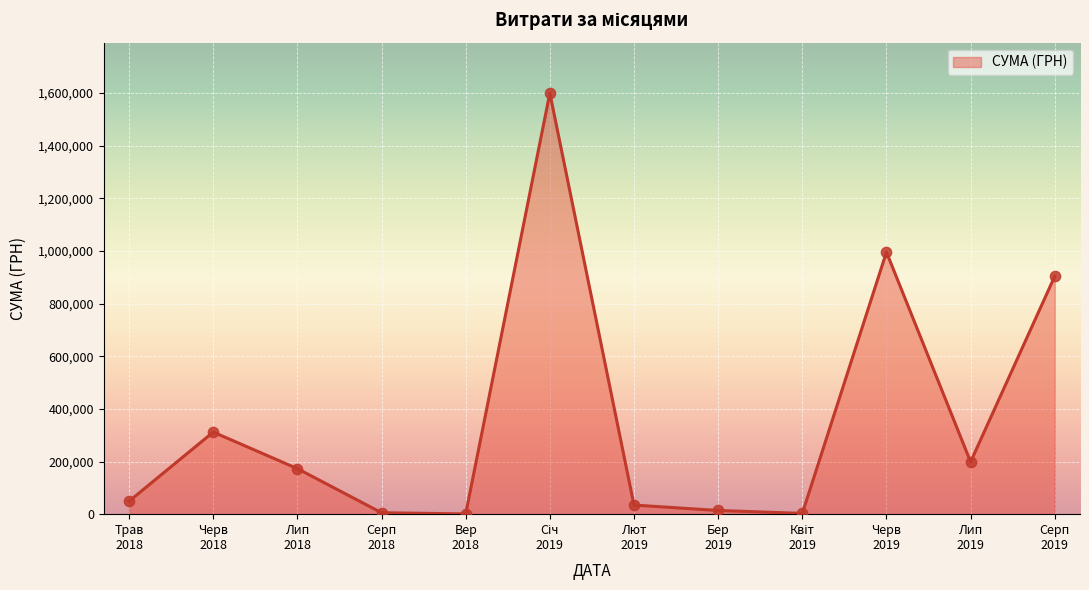

What is the maximum value shown in the chart?

1599460.7